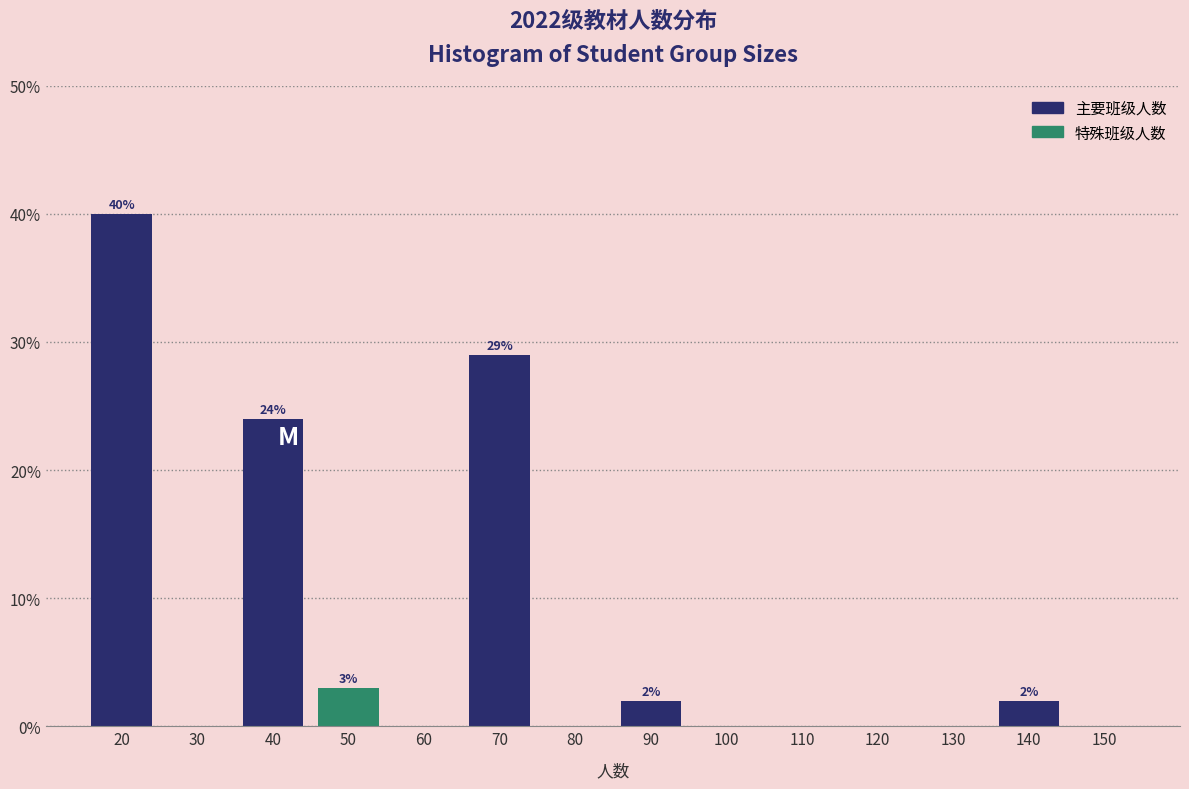

Are the bars horizontal?

No